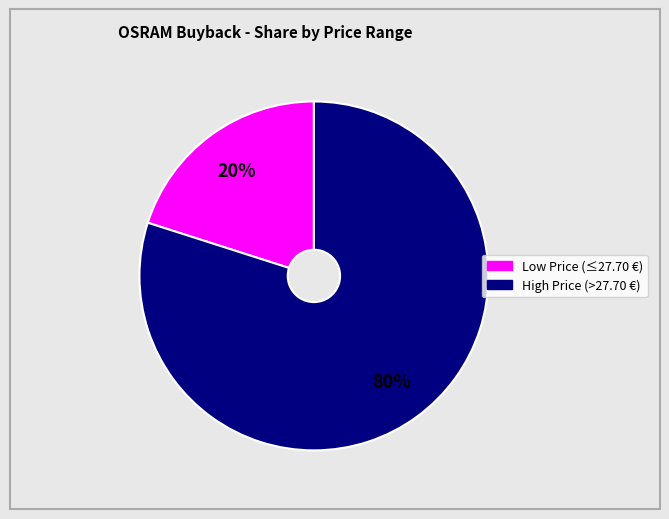

To the nearest percent, what is the difference between the largest and smallest slice percentages?

60%